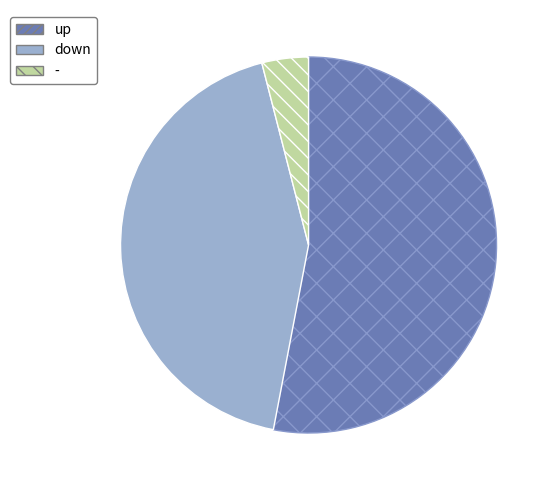

Is up the majority of the pie?

Yes